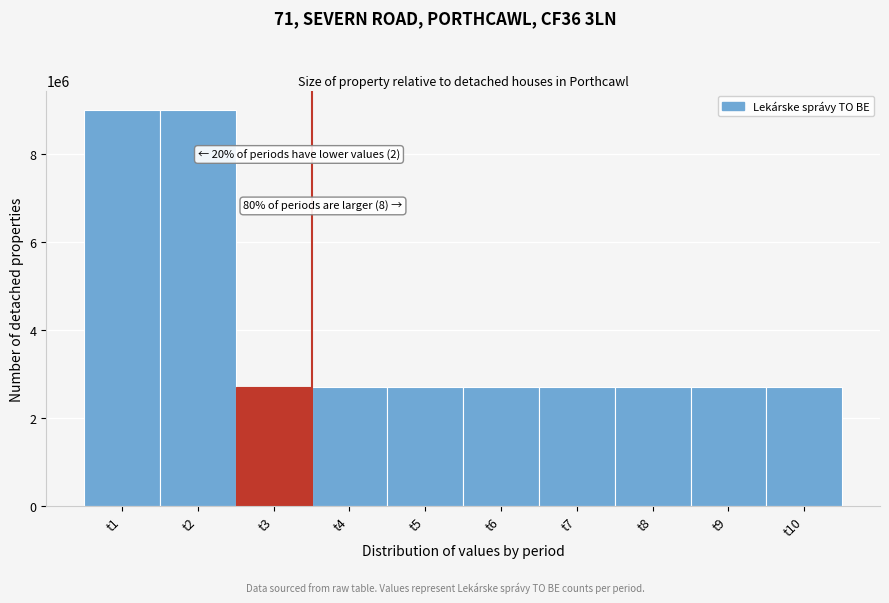

Reading right to left, extract all data points from this chart.

t10=2700000	t9=2700000	t8=2700000	t7=2700000	t6=2700000	t5=2700000	t4=2700000	t3=2700000	t2=9000000	t1=9000000